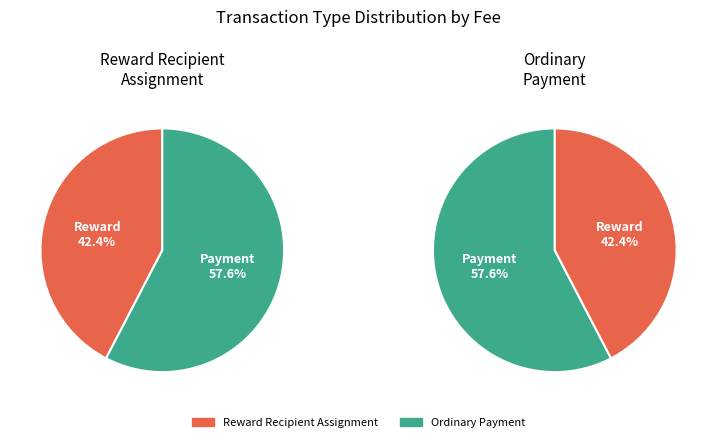

What is the total percentage of Ordinary Payment and Reward Recipient Assignment?

100.0%